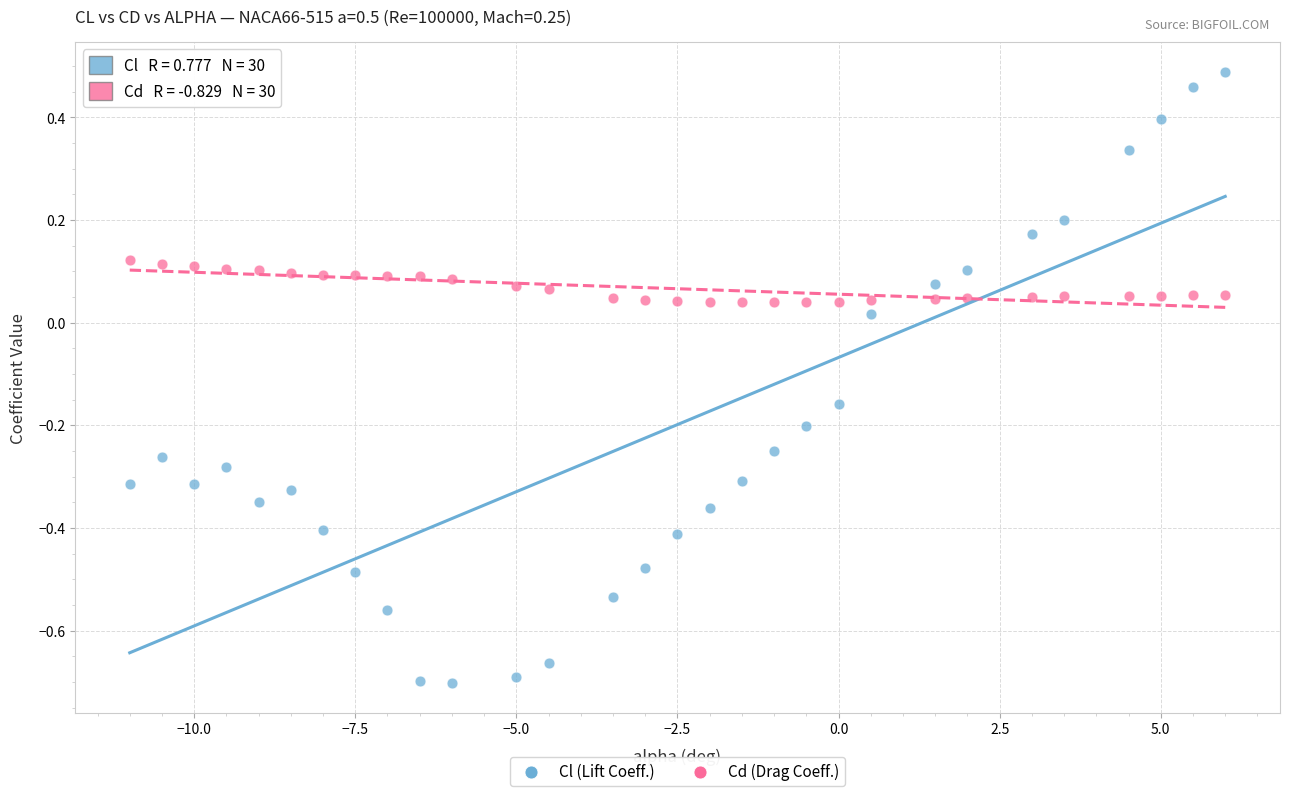

Across all data points, what is the range of Y values (max minus min)?

1.2